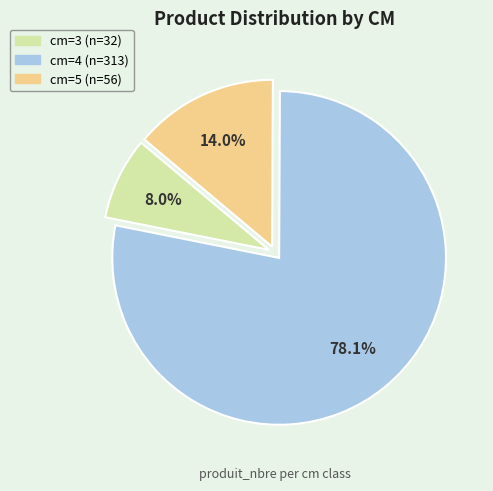

Is there any slice that represents more than half of the pie?

Yes